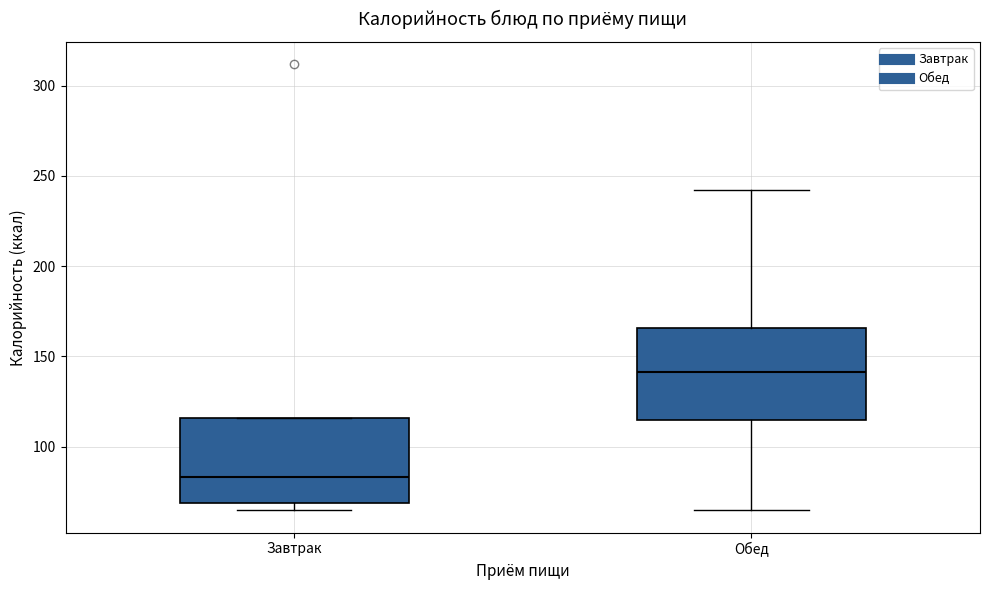

Where is the upper edge of the box for Завтрак on the y-axis? The values are not printed on the chart, so give them approximately, as read against the axis.

115